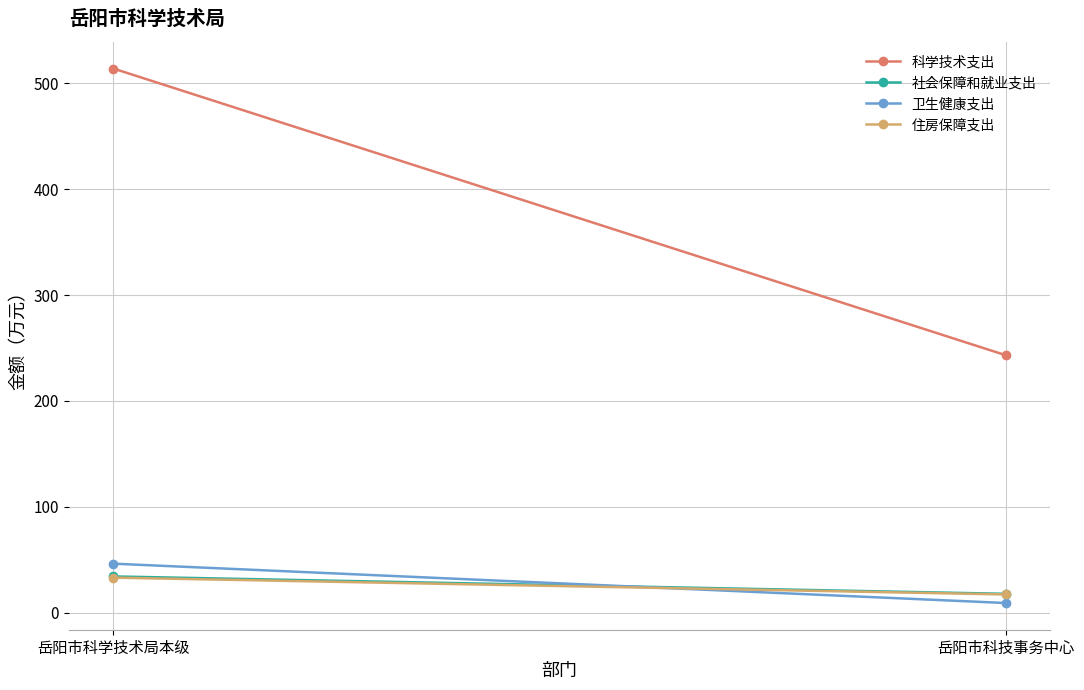

What is the minimum value for 科学技术支出?

243.2